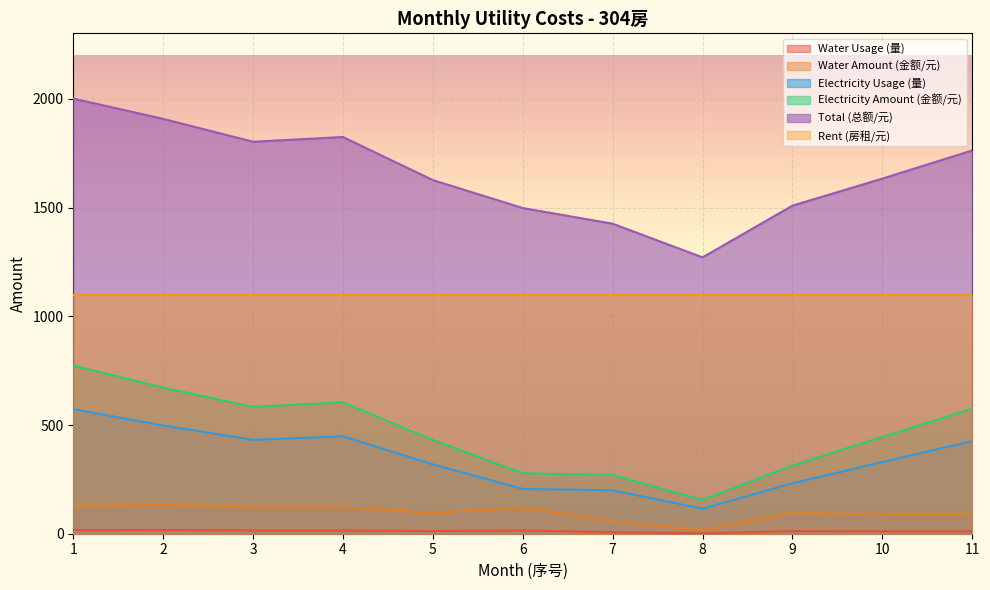

True or false: Total (总额/元) has a value of 2001.5 at 1.

True